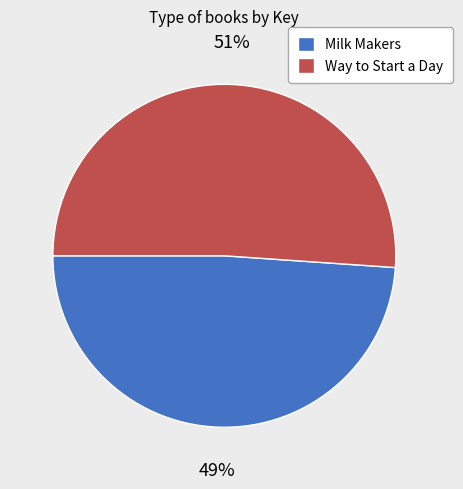

Combined, do Way to Start a Day and Milk Makers account for over 50%?

Yes